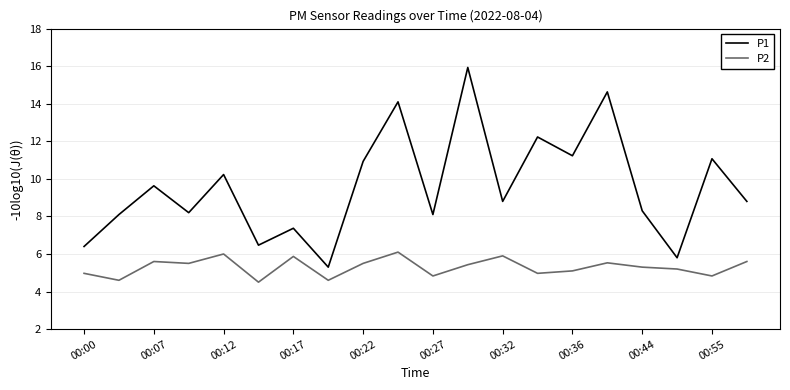

How many series are shown in this chart?

2